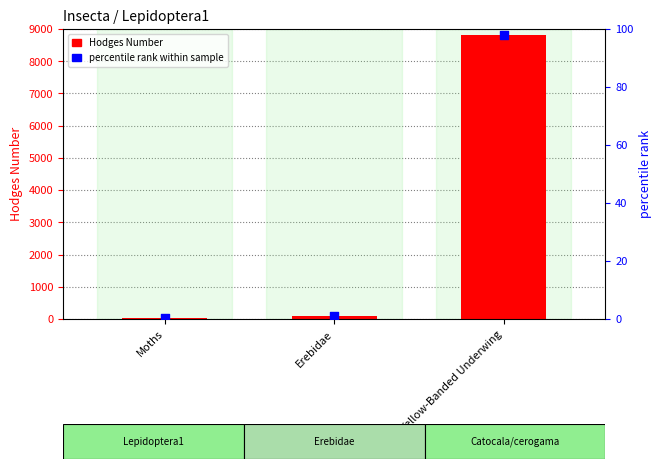

Is the value of percentile rank within sample at Yellow-Banded Underwing greater than the value of Hodges Number at Erebidae?

Yes